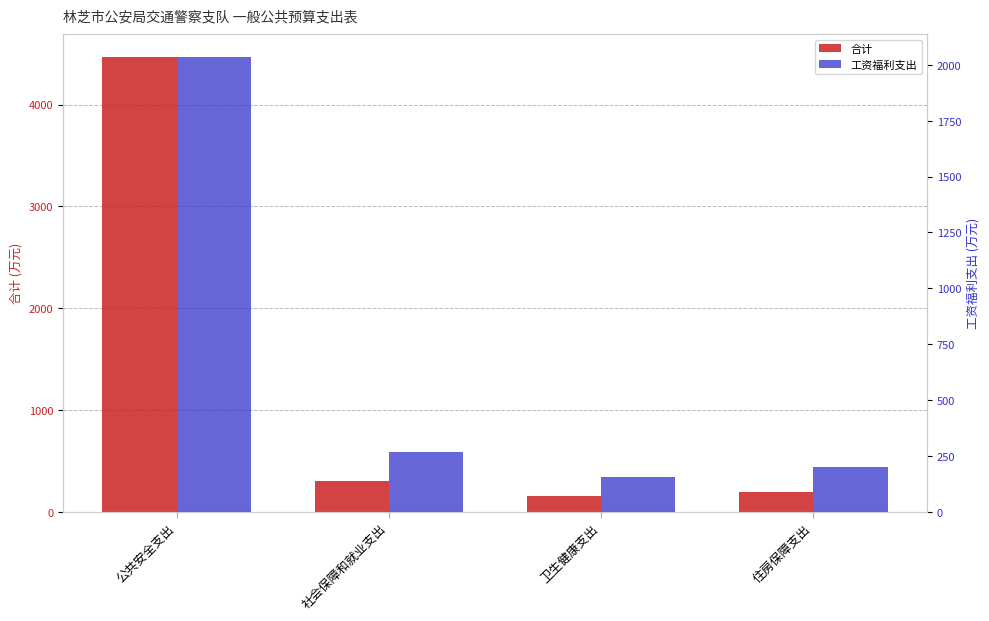

How many values in the 工资福利支出 series exceed 267?

2